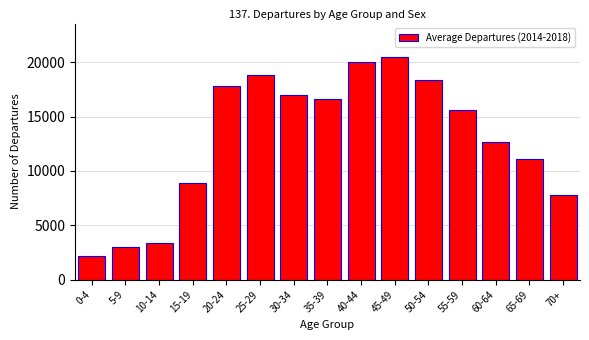

Reading left to right, what are all the values shown in this chart?

0-4=2162	5-9=2984	10-14=3364	15-19=8903	20-24=17850	25-29=18782	30-34=17014	35-39=16581	40-44=19972	45-49=20479	50-54=18332	55-59=15594	60-64=12653	65-69=11120	70+=7756